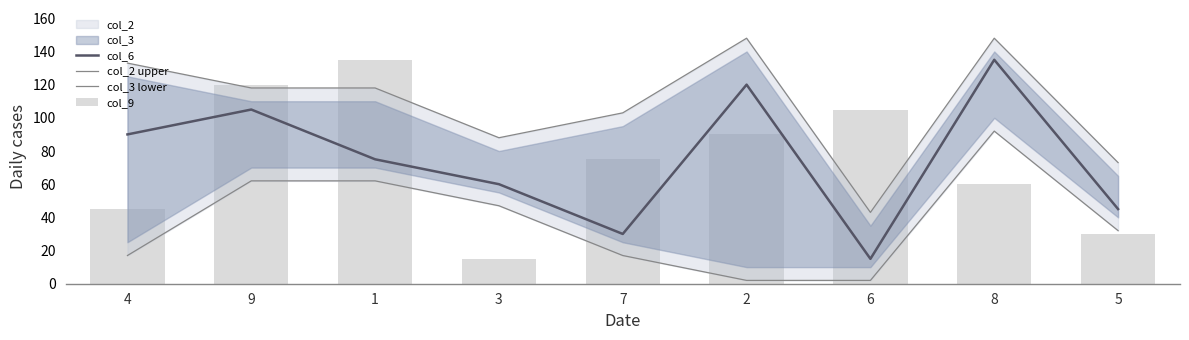

What is the label of the 7th bar from the right?

1